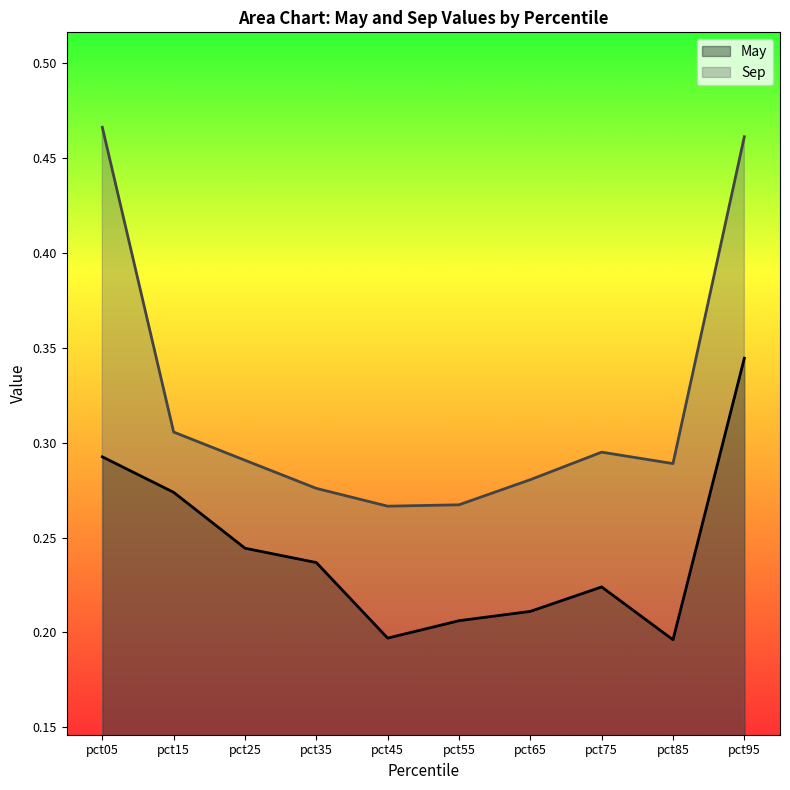

Where is the first local minimum for May?

pct45